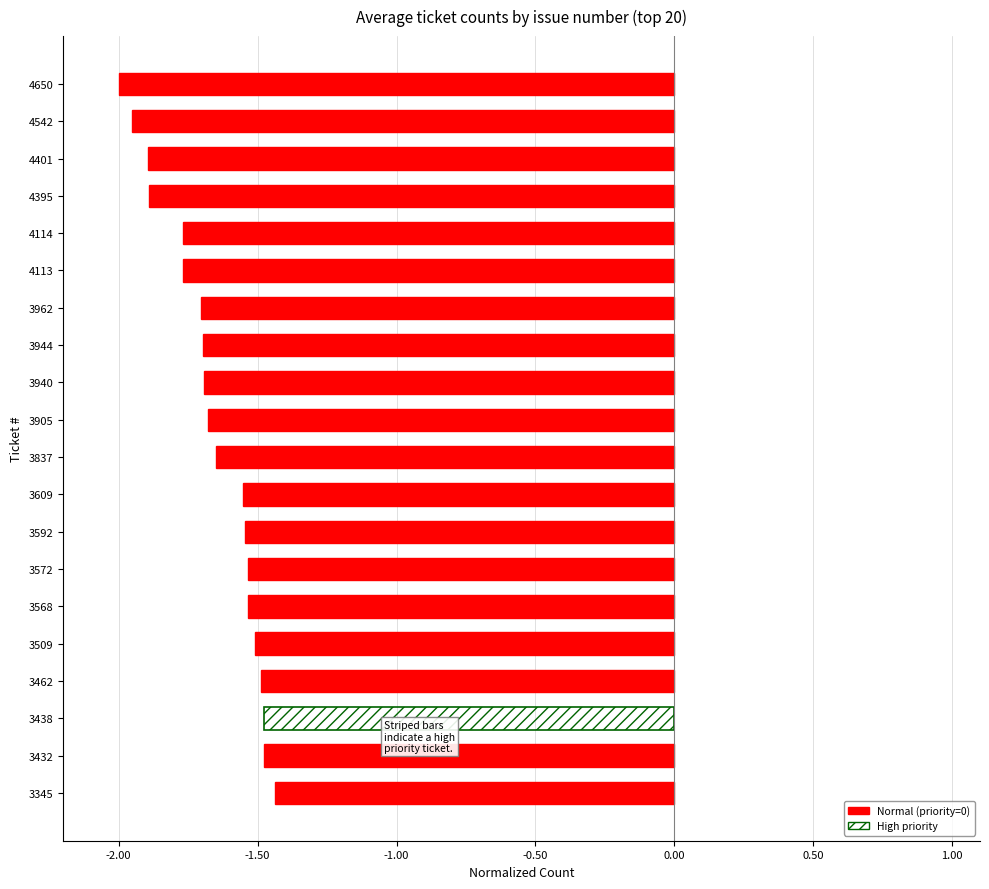

The value at 3568 is -1.5. True or false?

True